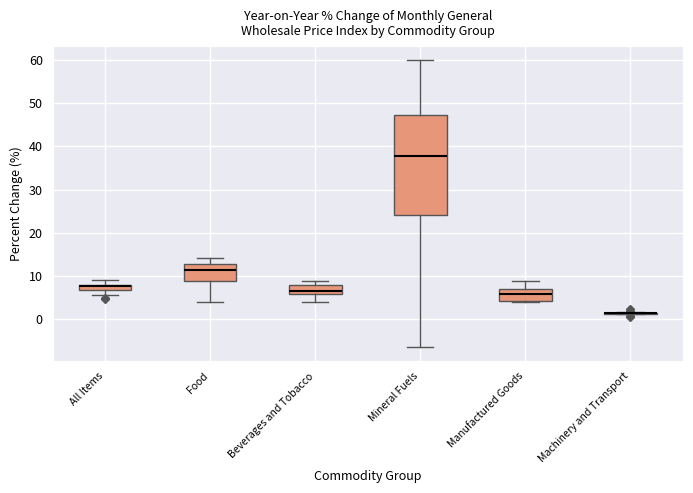

Where does the lower whisker of the box for All Items end on the y-axis? The values are not printed on the chart, so give them approximately, as read against the axis.

6